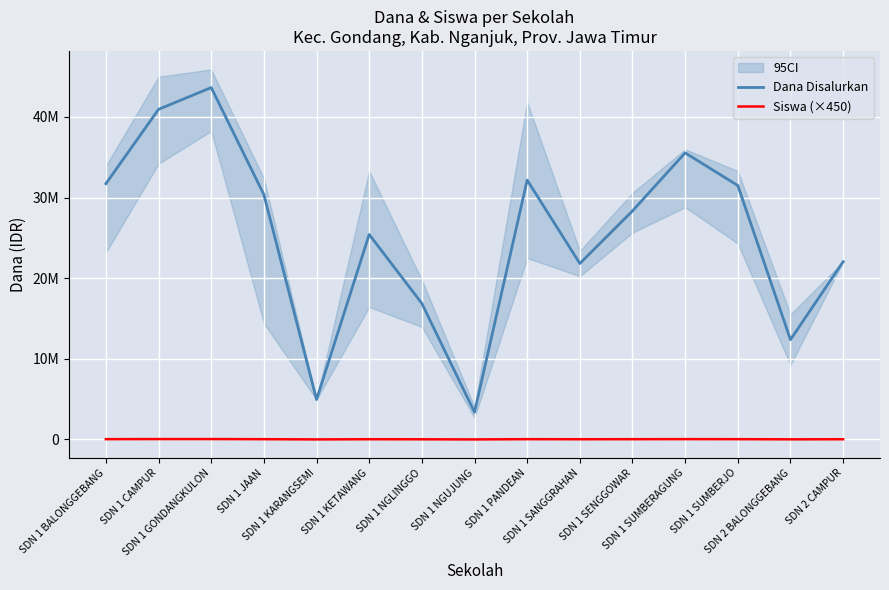

Is the value of Siswa (×450) at SDN 2 BALONGGEBANG greater than the value of Dana Disalurkan at SDN 1 SUMBERAGUNG?

No